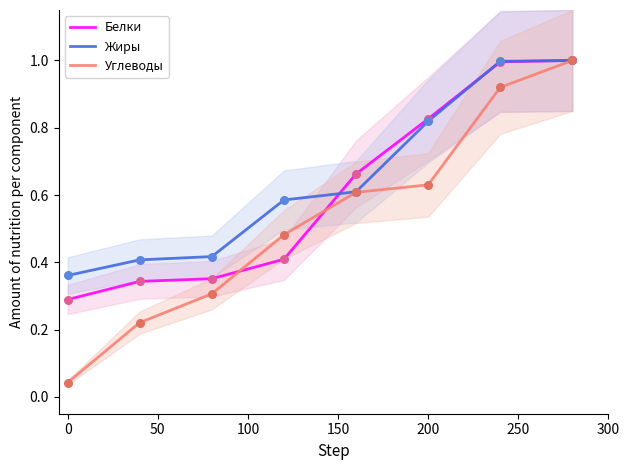

Which series contains the highest Y value?

Белки